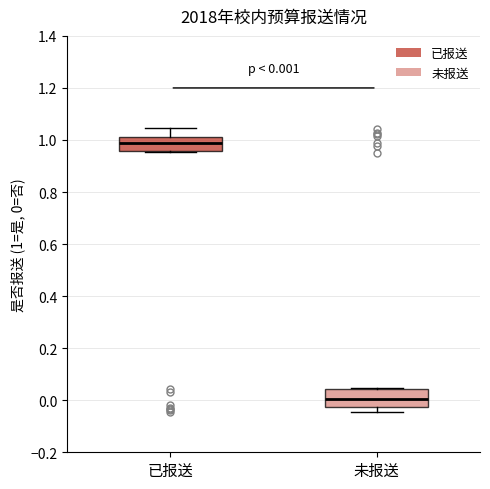

Which box has the lowest median line?

未报送